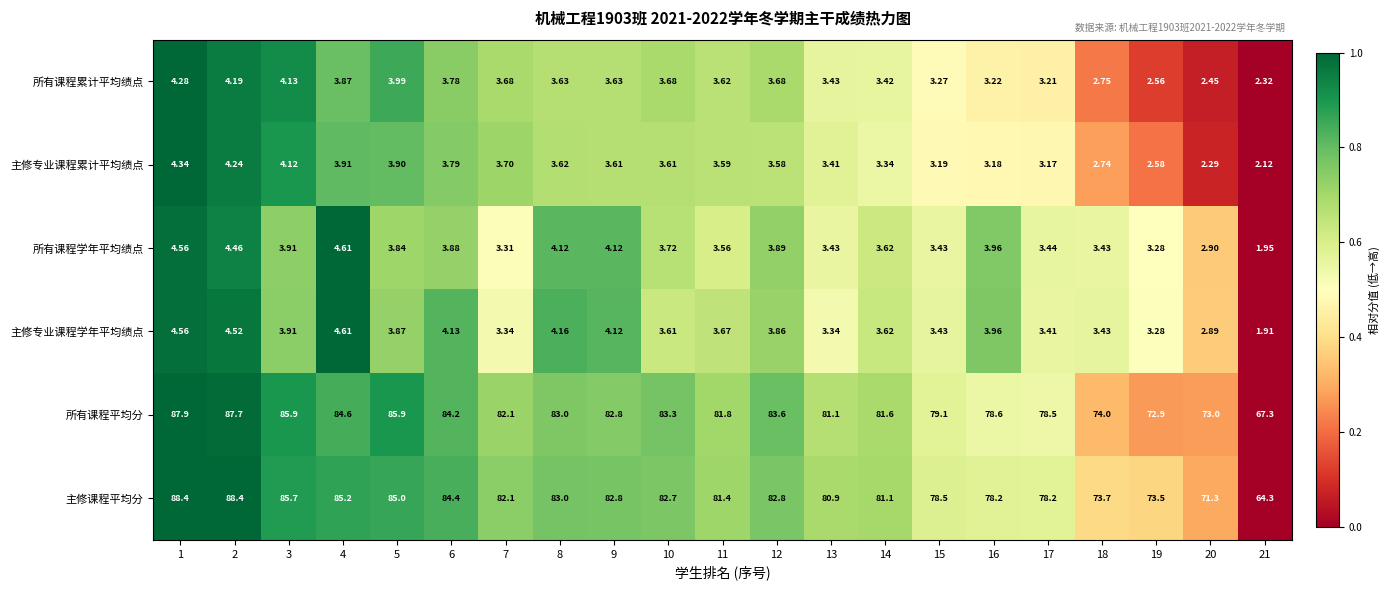

Which series has the widest spread of values?

主修课程平均分